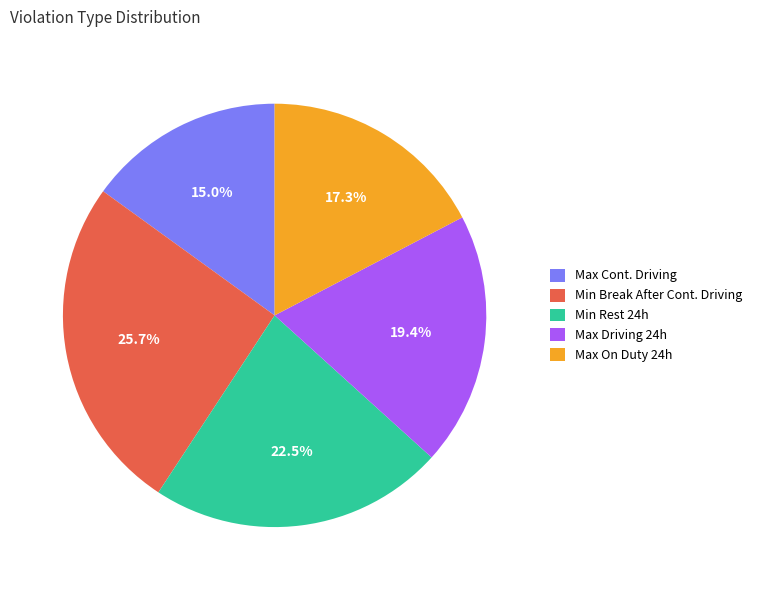

Count the number of slices in the pie.

5